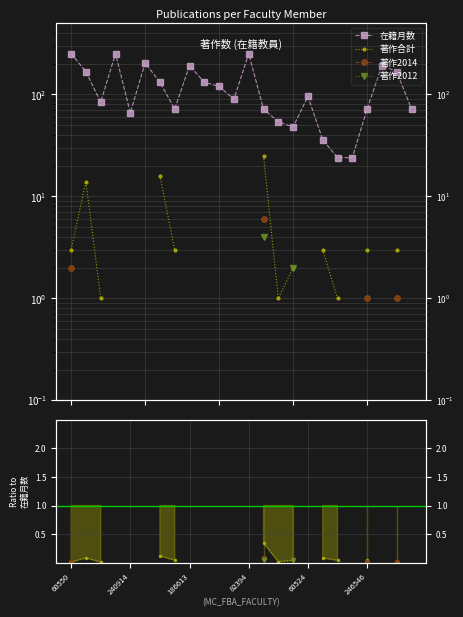

Count the number of data series in this chart.

4